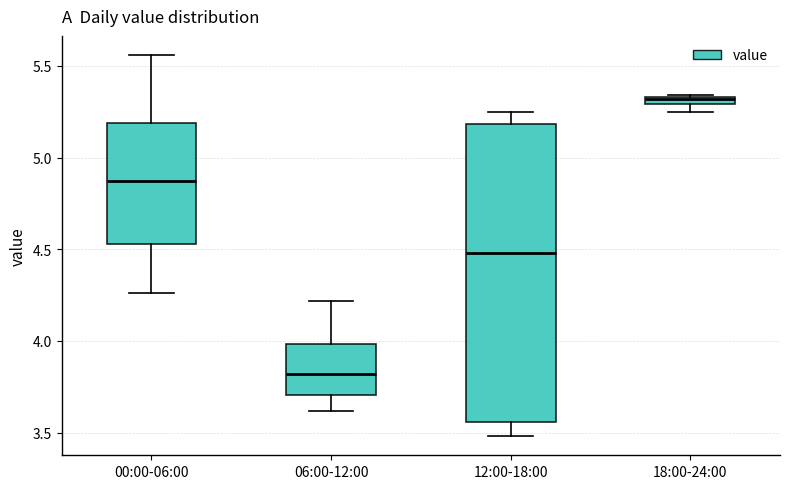

Comparing the boxes themselves (not the whiskers), which one is the tallest?

12:00-18:00